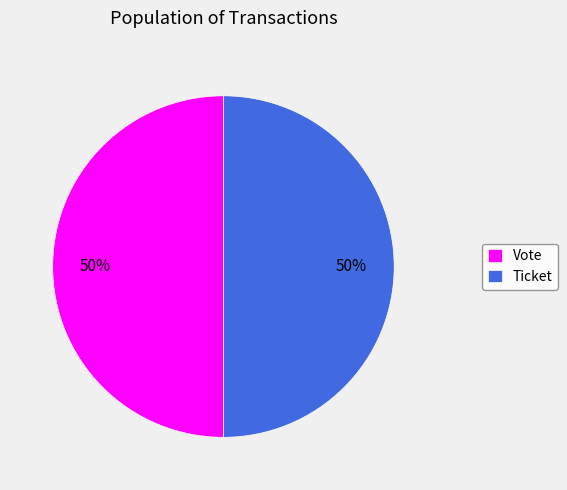

Do Ticket and Vote together represent more than half of the pie?

Yes